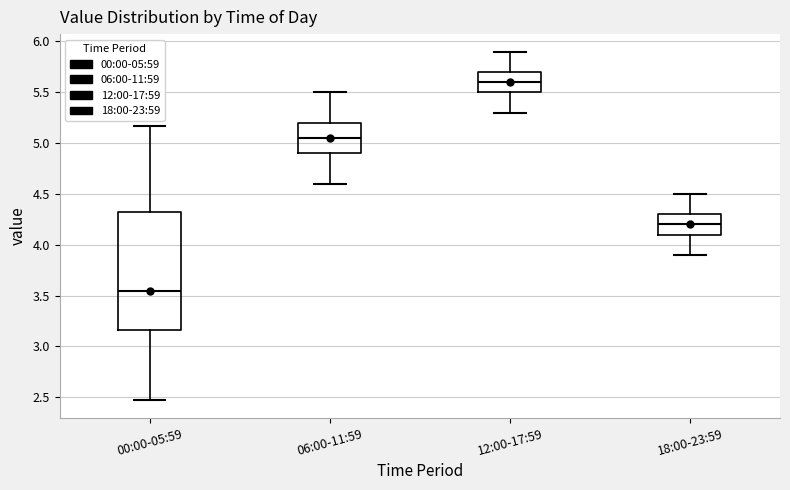

Where does the lower whisker of the box for 18:00-23:59 end on the y-axis? The values are not printed on the chart, so give them approximately, as read against the axis.

3.90